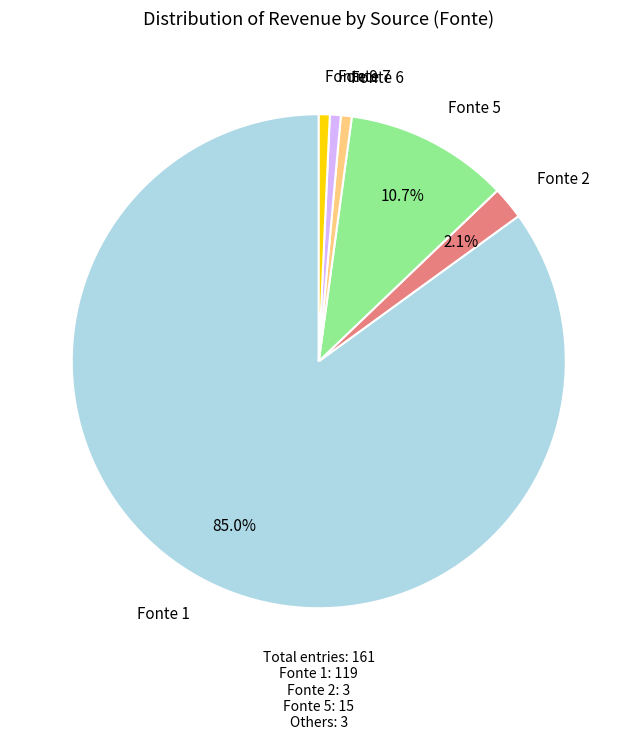

The Fonte 5 slice represents 11% of the pie. True or false?

True